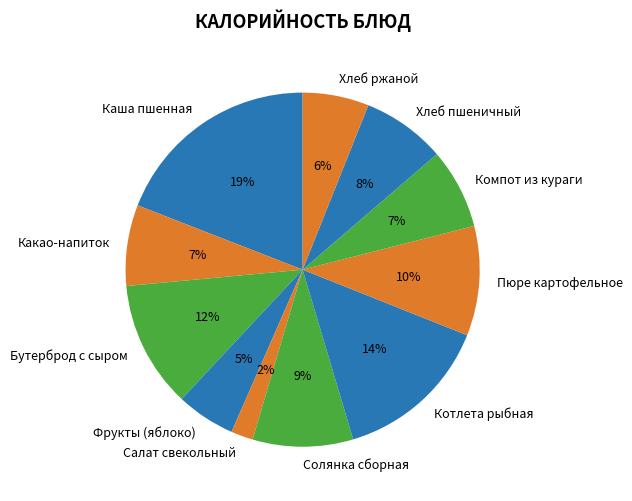

Is it true that Фрукты (яблоко) is 5% of the pie?

True